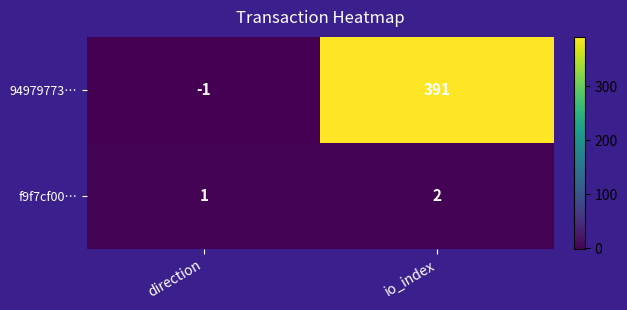

What is the difference between the maximum and minimum values in the 94979773… series?

392